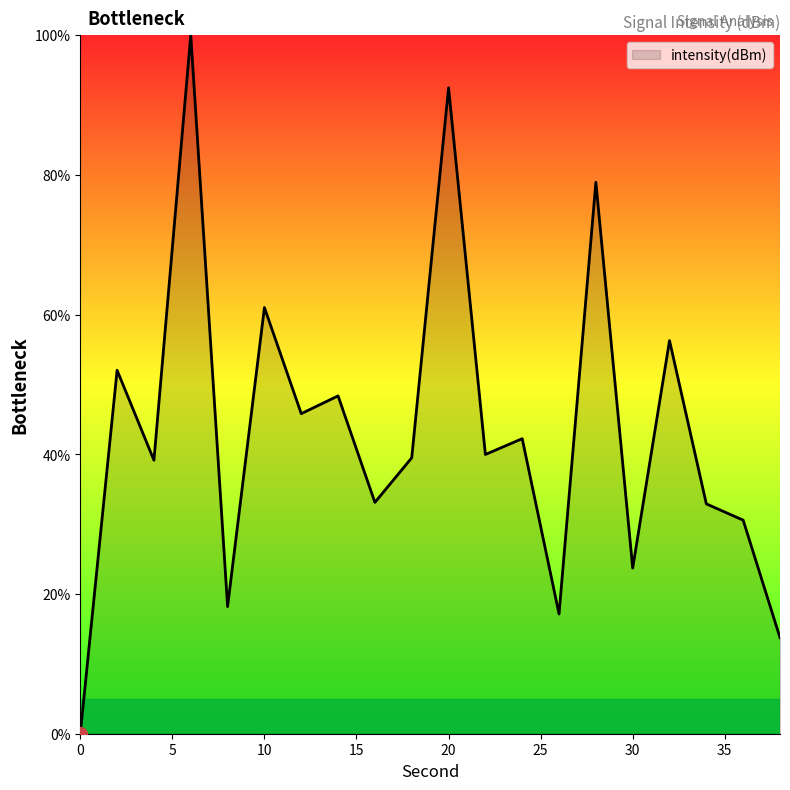

What is the greatest value displayed?

100.0